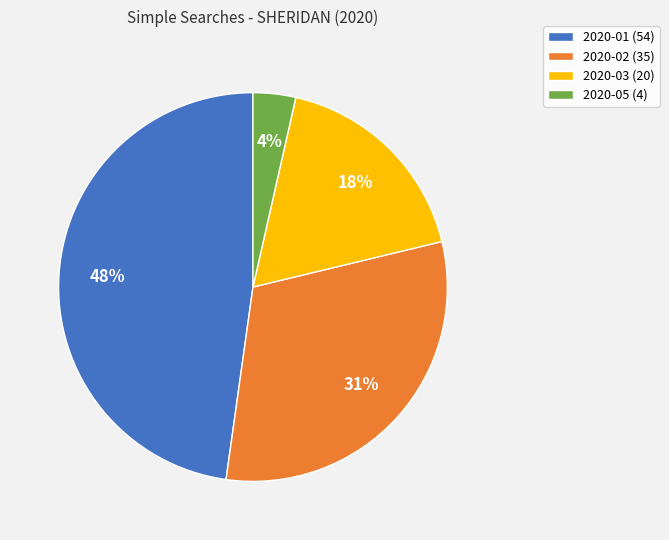

Is the sum of 2020-05 and 2020-02 greater than half?

No